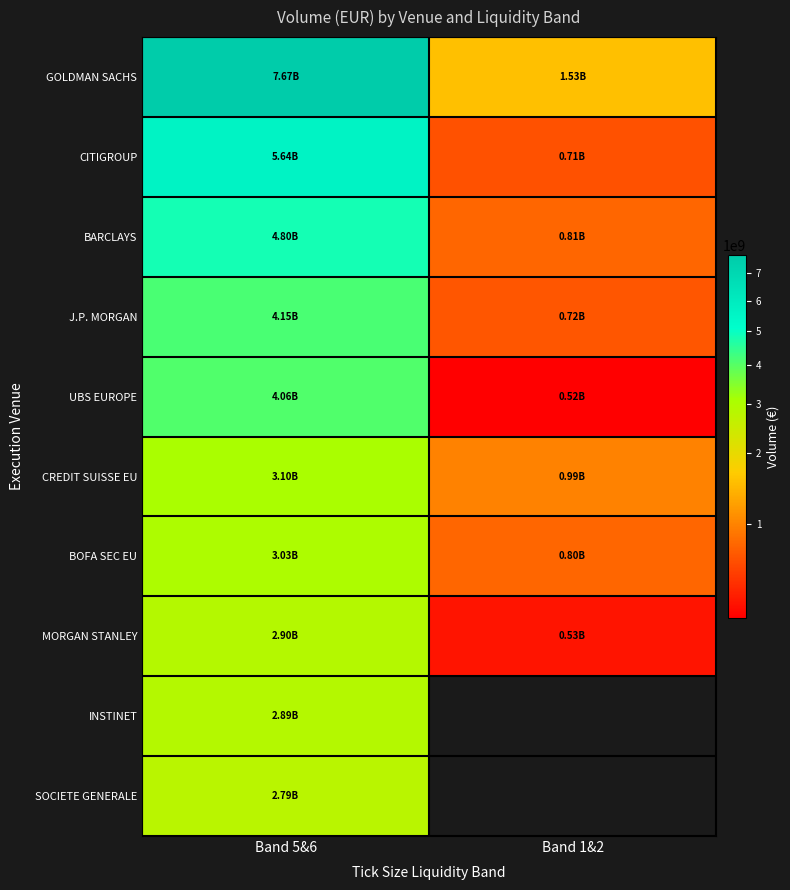

What is the spread (max minus min) of values at Band 1&2?

1008207803.3